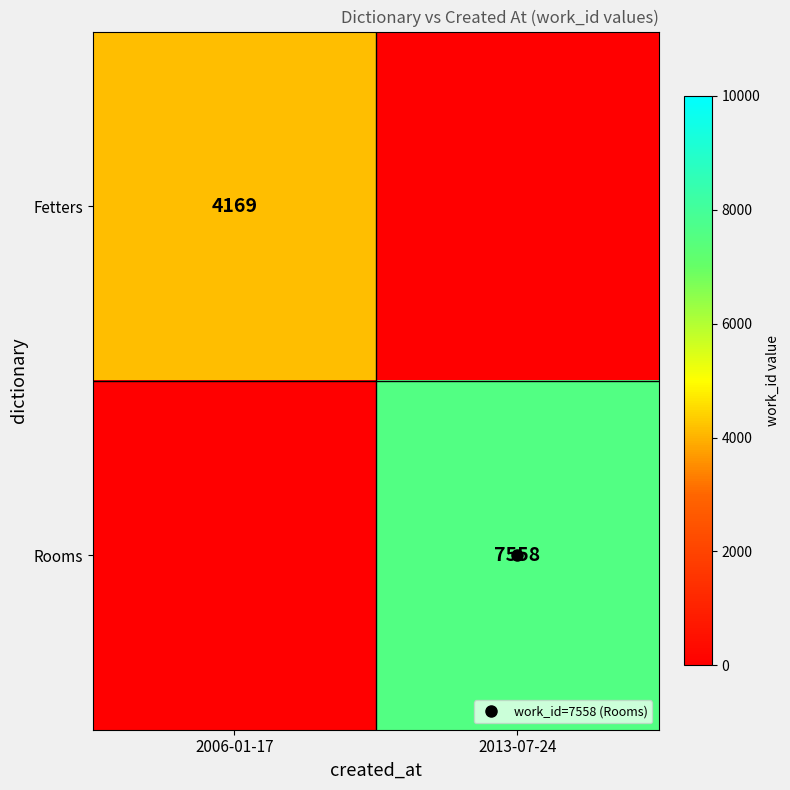

At which label does Rooms reach its minimum?

2006-01-17